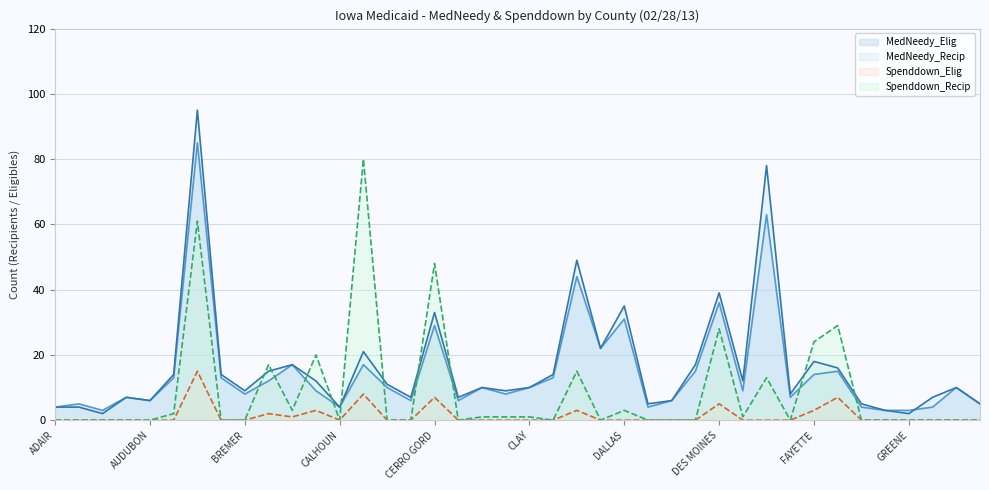

What is the greatest value displayed?

95